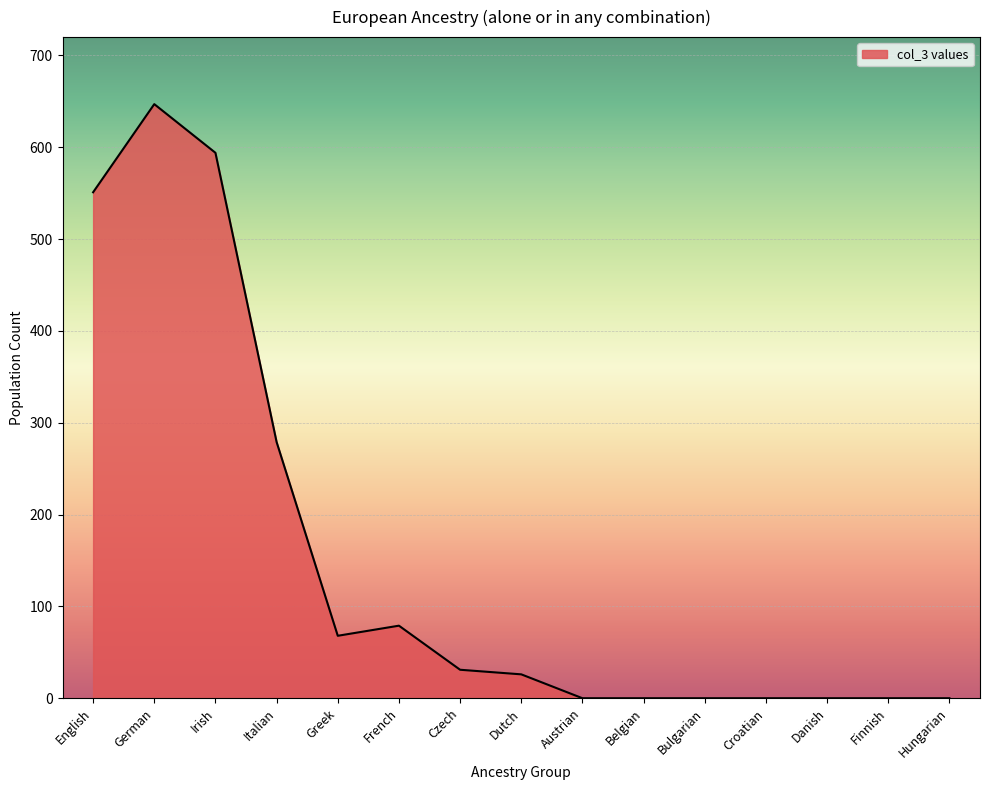

Which has a higher value, English or Austrian?

English